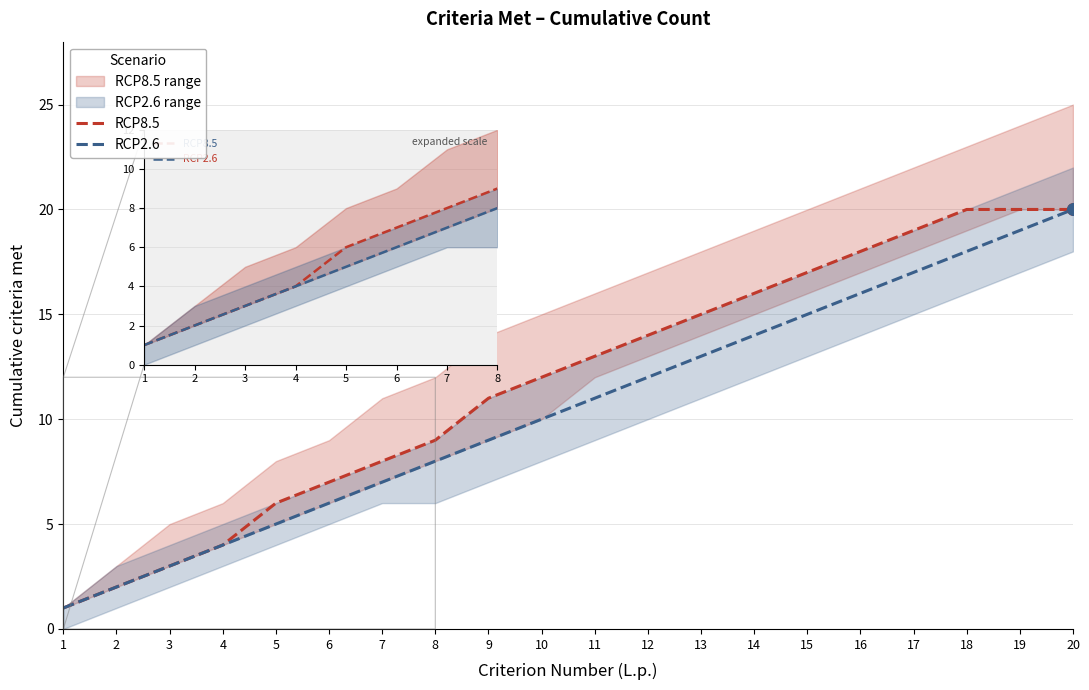

At which category is the sum across all series the highest?

20